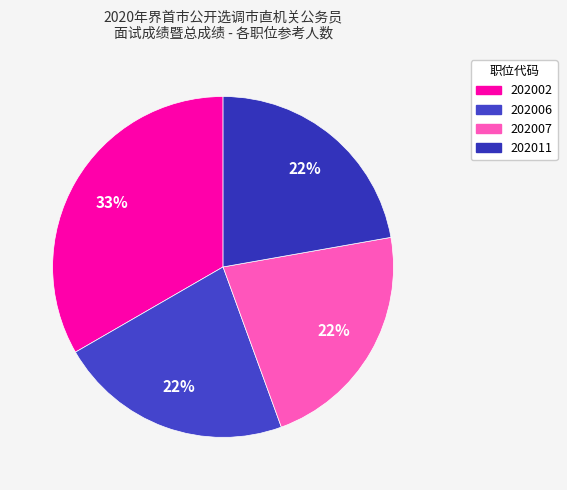

The 202002 slice represents 33% of the pie. True or false?

True